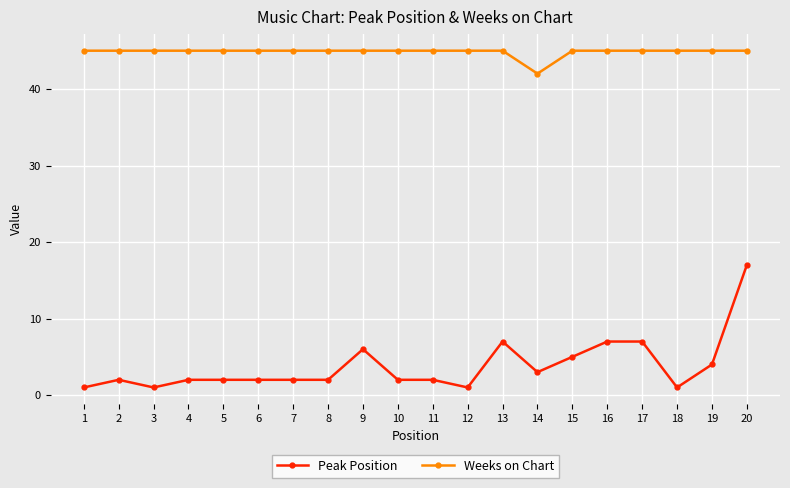

Reading right to left, what are all the values shown in this chart?

Peak Position: 20=17	19=4	18=1	17=7	16=7	15=5	14=3	13=7	12=1	11=2	10=2	9=6	8=2	7=2	6=2	5=2	4=2	3=1	2=2	1=1
Weeks on Chart: 20=45	19=45	18=45	17=45	16=45	15=45	14=42	13=45	12=45	11=45	10=45	9=45	8=45	7=45	6=45	5=45	4=45	3=45	2=45	1=45